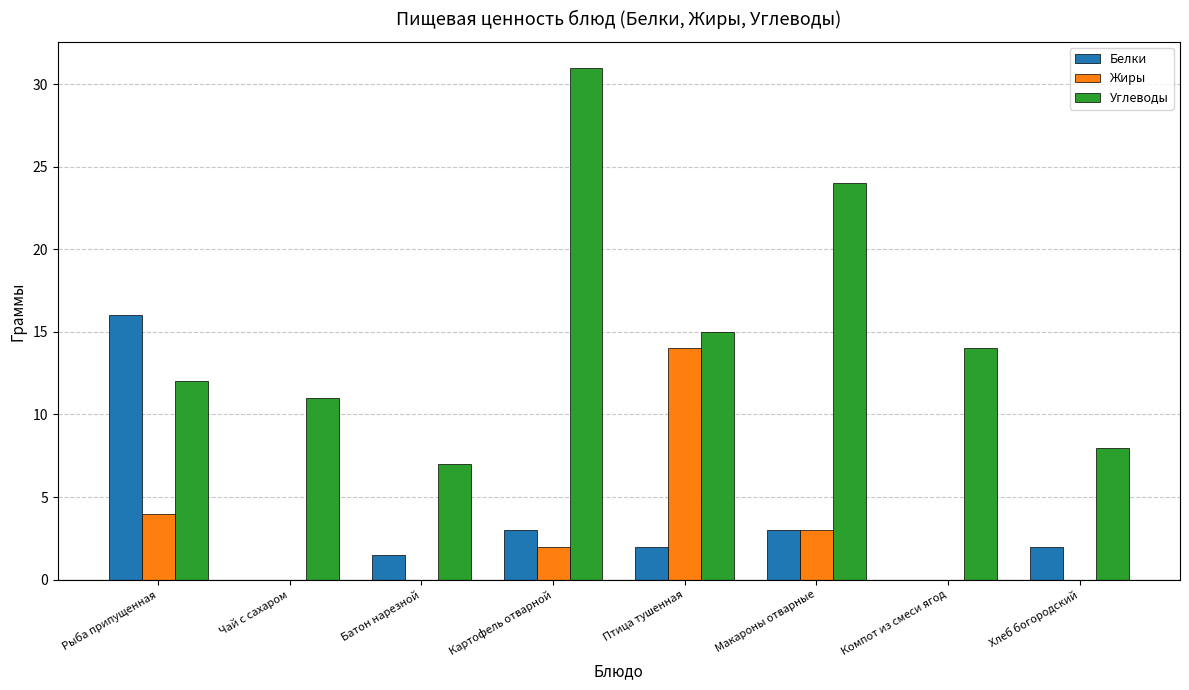

True or false: Углеводы has a value of 7.2 at Чай с сахаром.

False